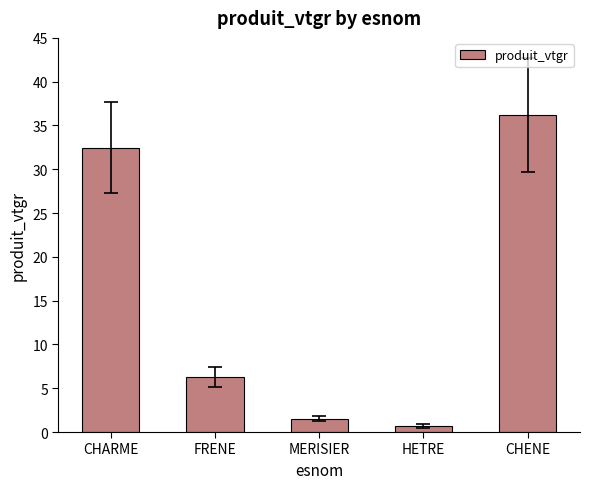

The value at CHARME is 32.4. True or false?

True